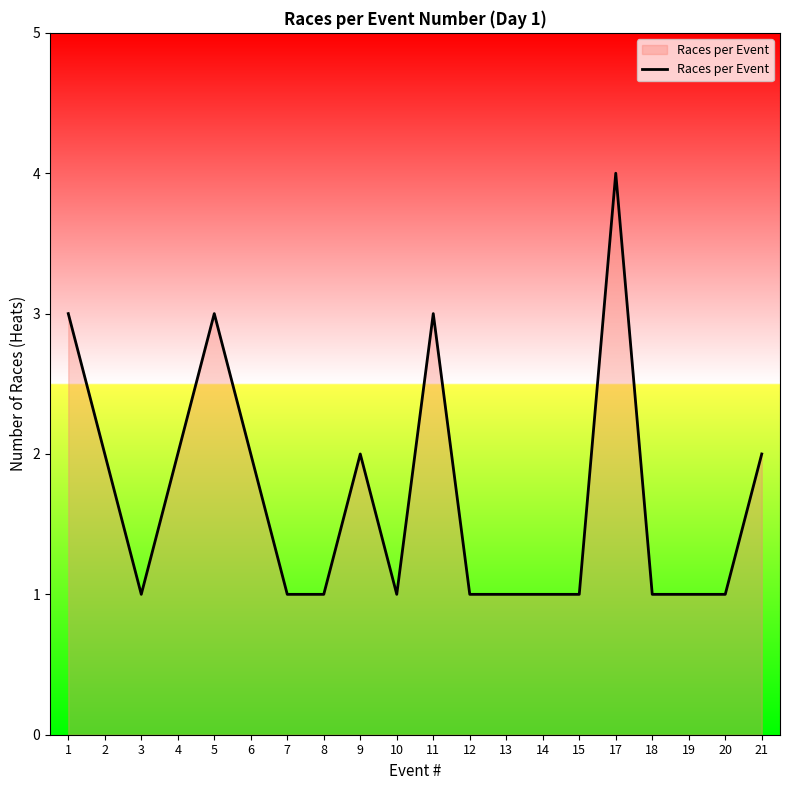

Approximately how many times larger is the value at 17 compared to 2?

2.0